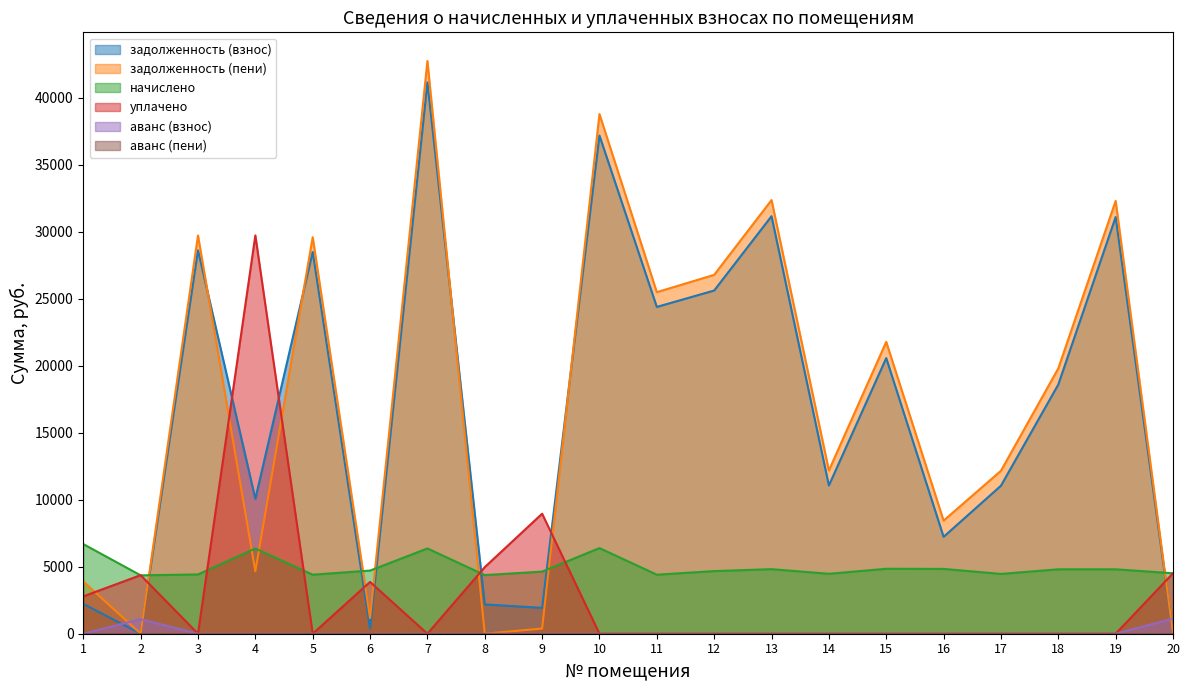

At which category is the sum across all series the highest?

7